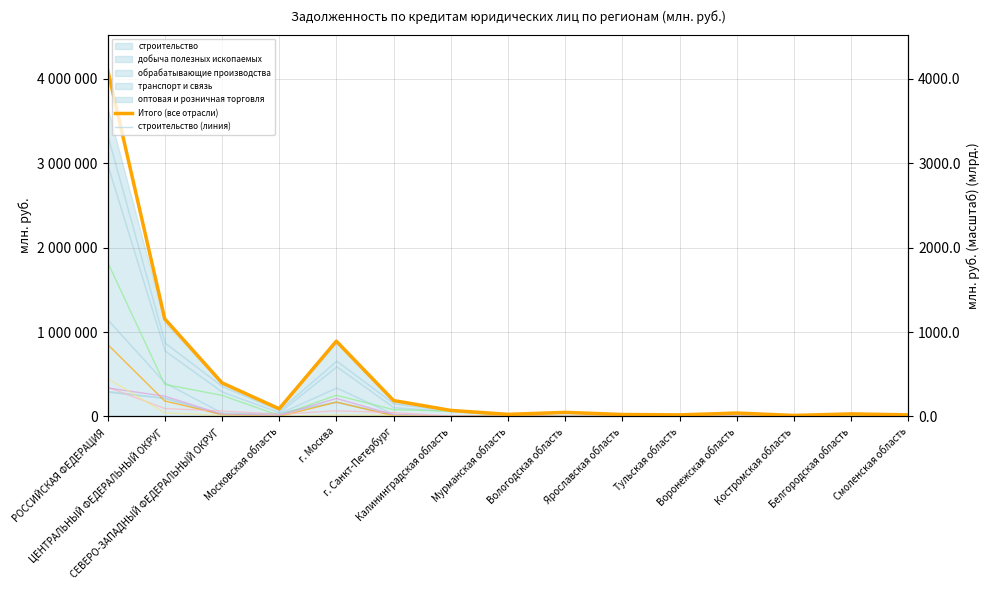

How many lines are shown in the chart?

6